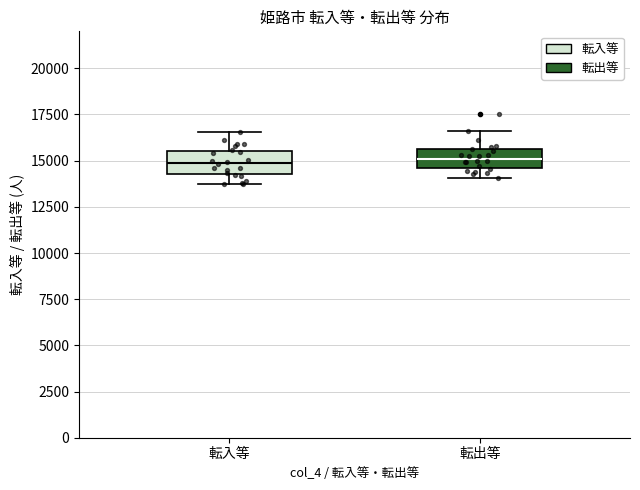

Reading left to right, transcribe this box plot: for each box, give where its median line is, the range the box spans, and where its two whiskers end, as read against the y-axis. The values are not printed on the chart, so give them approximately, as read against the axis.

転入等: median 15000, box 14500 to 15500, whiskers 13500 to 16500
転出等: median 15000, box 14500 to 15500, whiskers 14000 to 16500